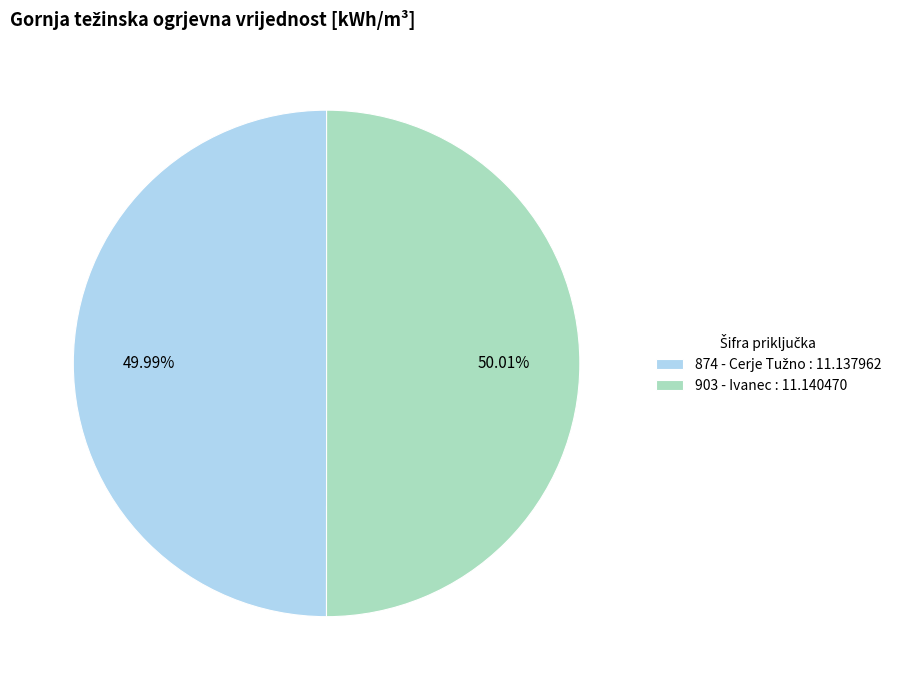

Is there a majority slice in this chart?

Yes